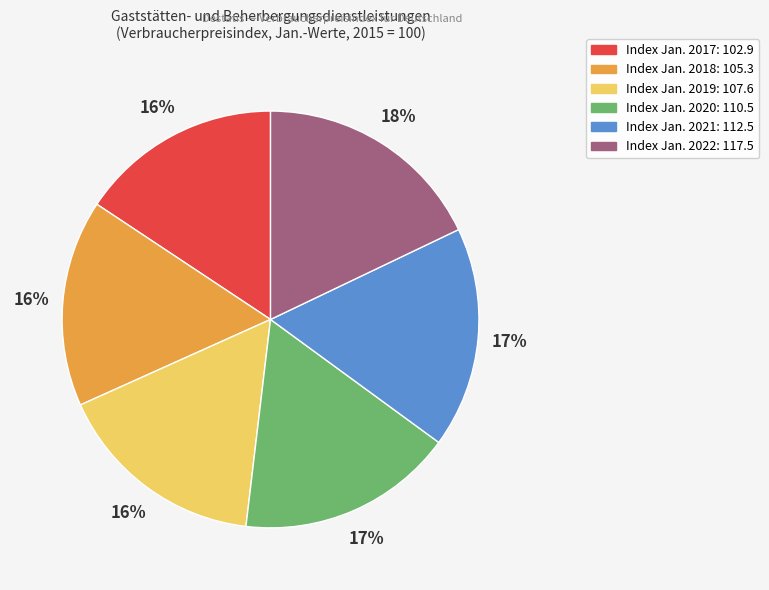

Is there any slice that represents more than half of the pie?

No